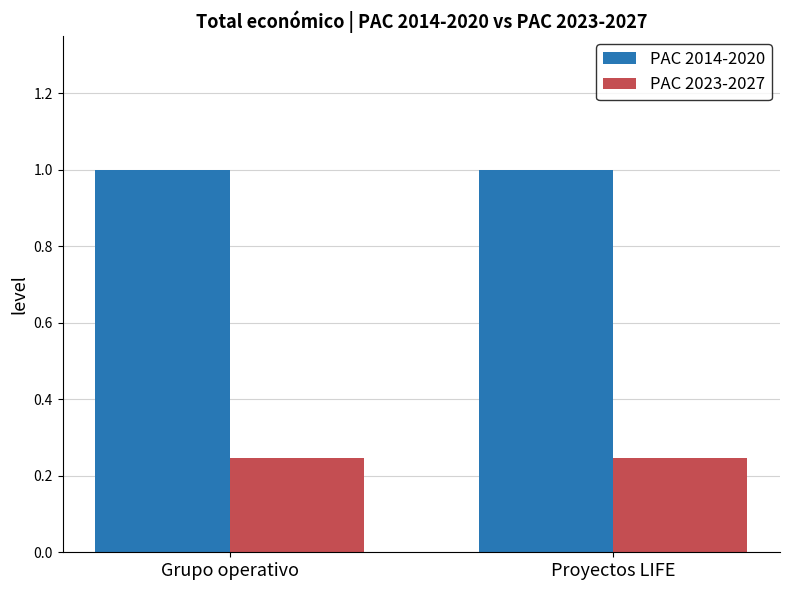

The value of PAC 2014-2020 at Grupo operativo is 1.0. True or false?

True